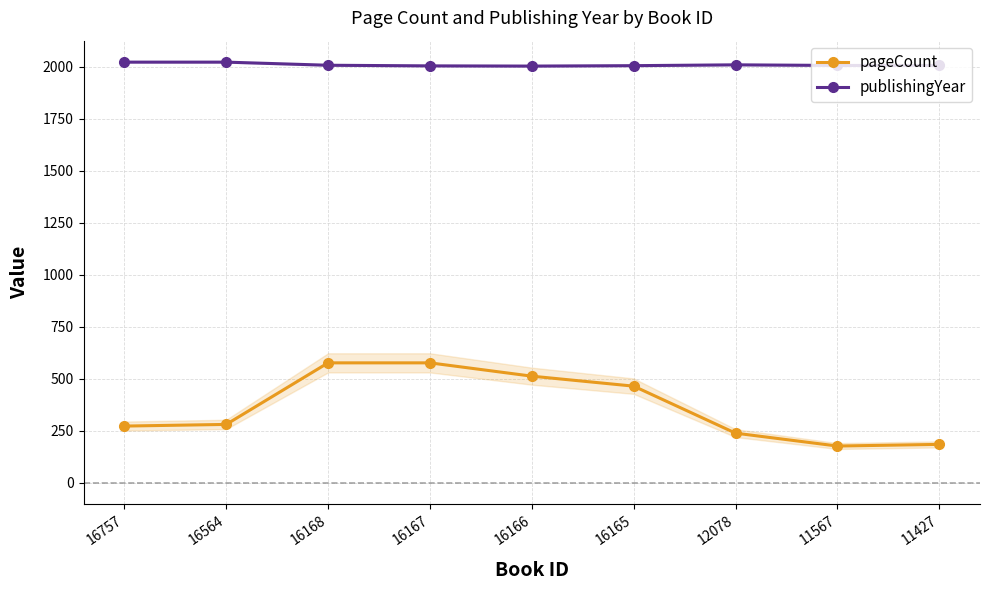

What is the sum of the pageCount values at 16165 and 12078?

702